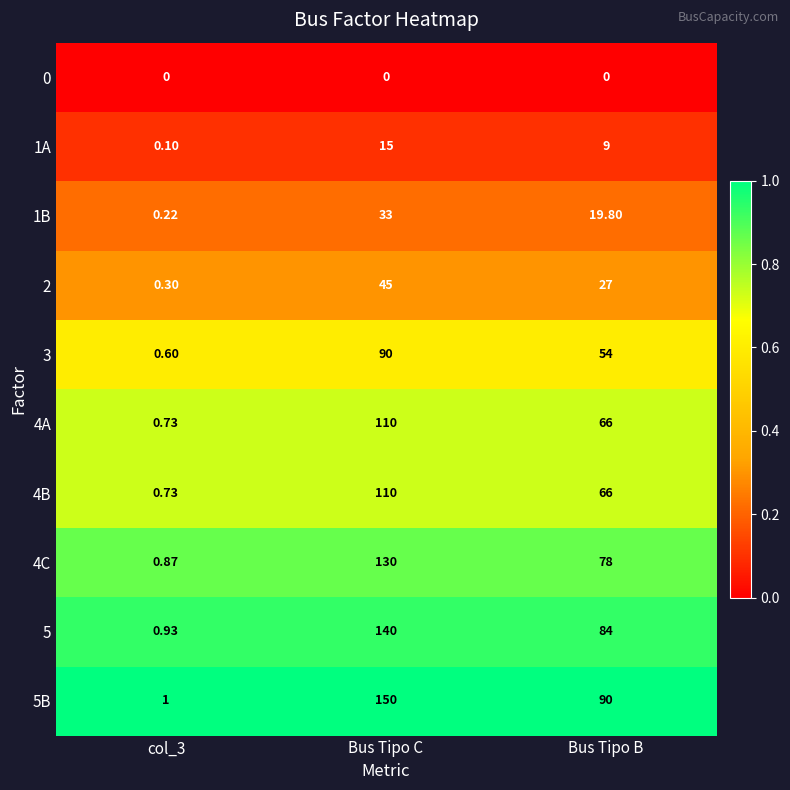

At which category is the sum across all series the highest?

Bus Tipo C